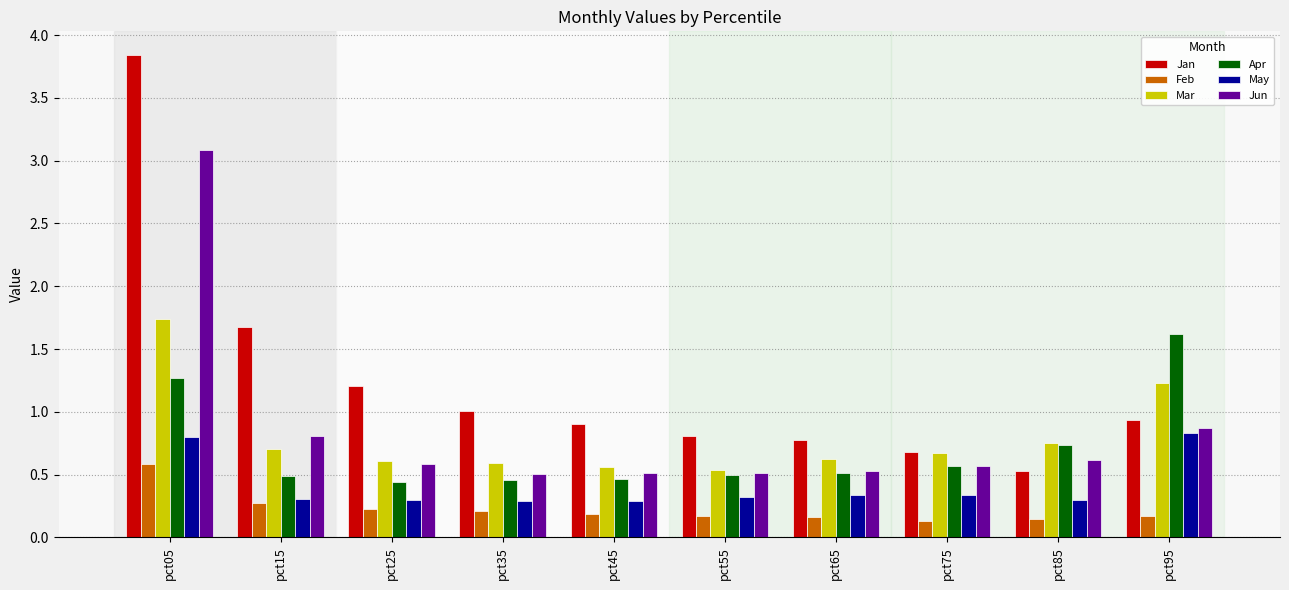

How many categories are shown in the chart?

10